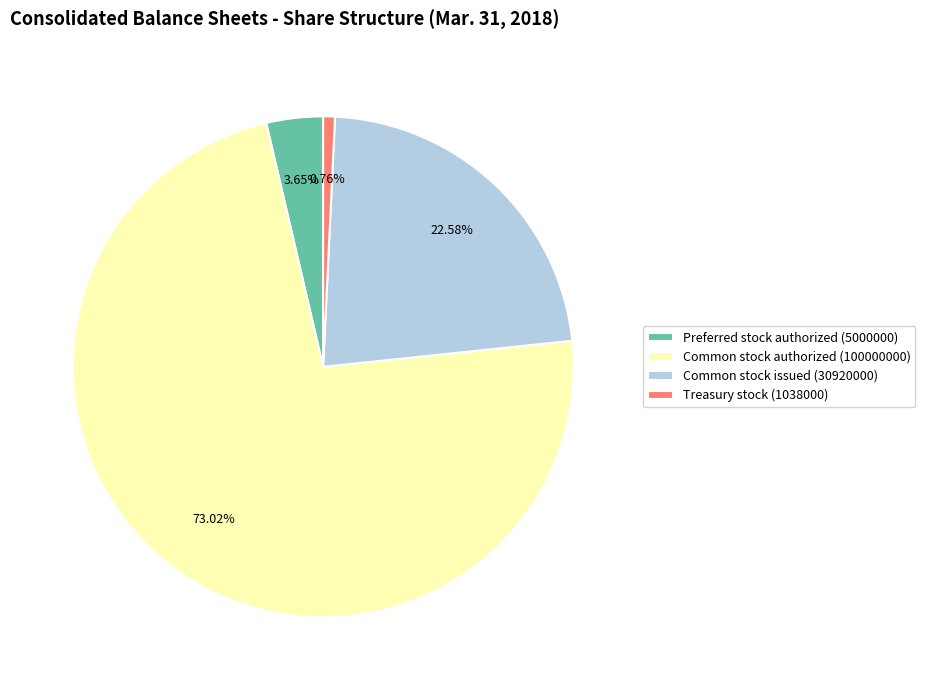

Which has a higher value, Preferred stock authorized (5000000) or Treasury stock (1038000)?

Preferred stock authorized (5000000)